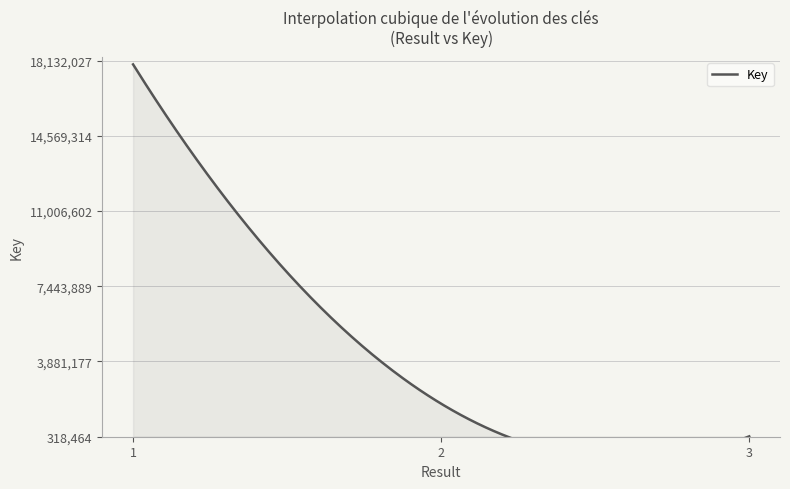

What is the greatest value displayed?

17952502